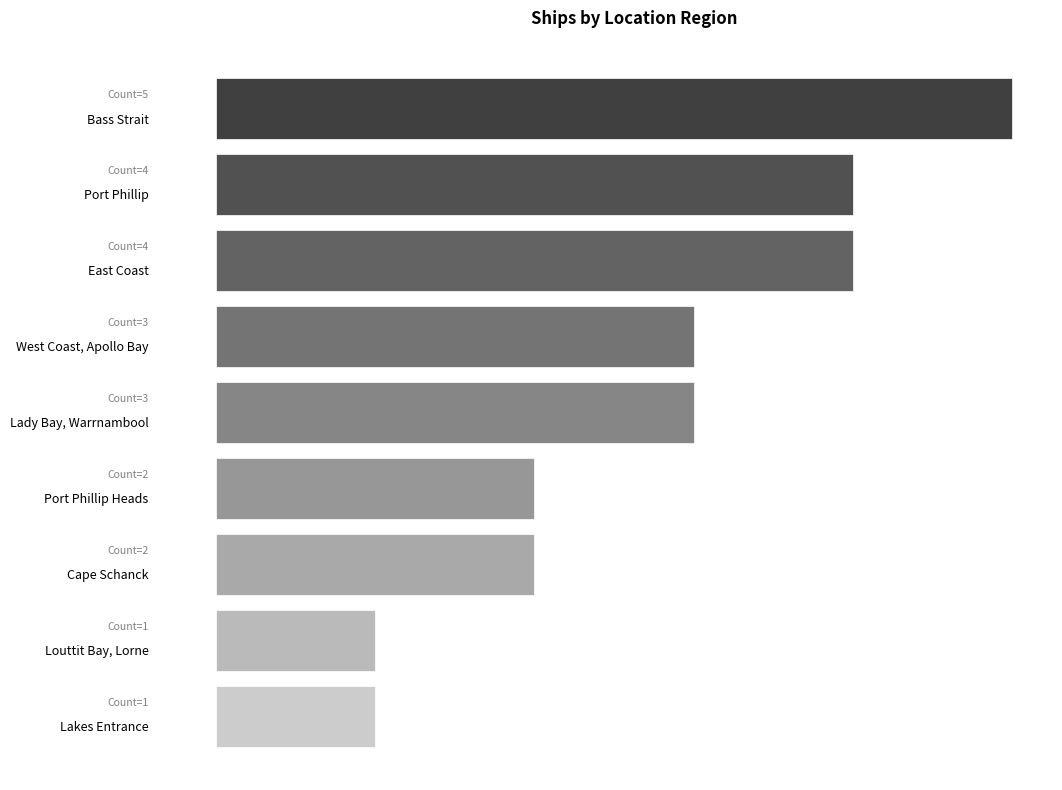

How many values are below 3?

4